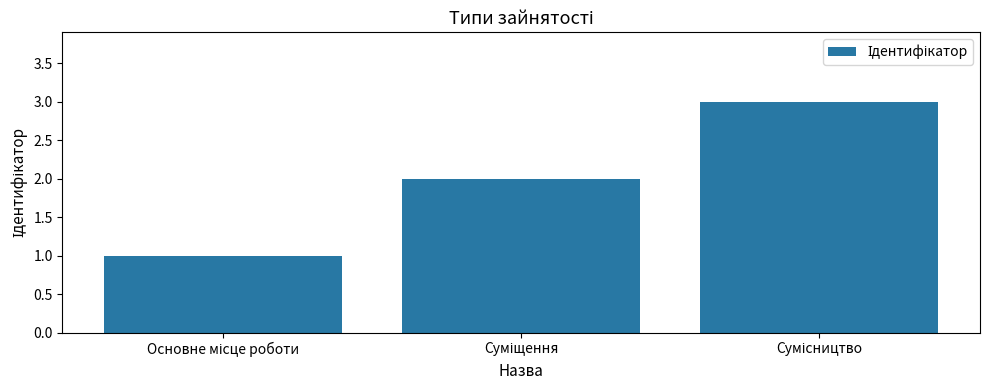

How many data points does each series have?

3